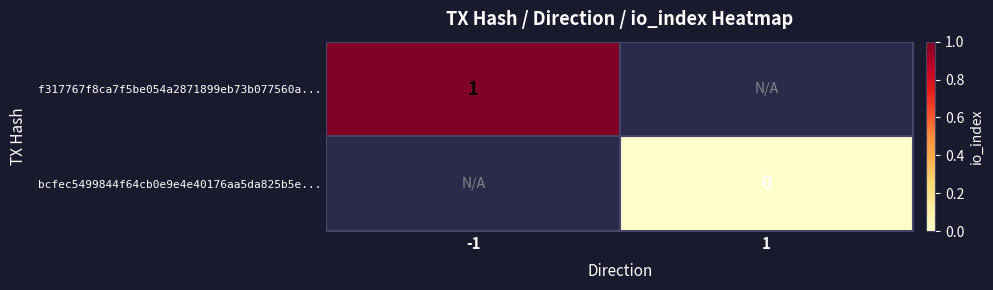

Is it true that f317767f8ca7f5be054a2871899eb73b077560a... equals 0 at -1?

False